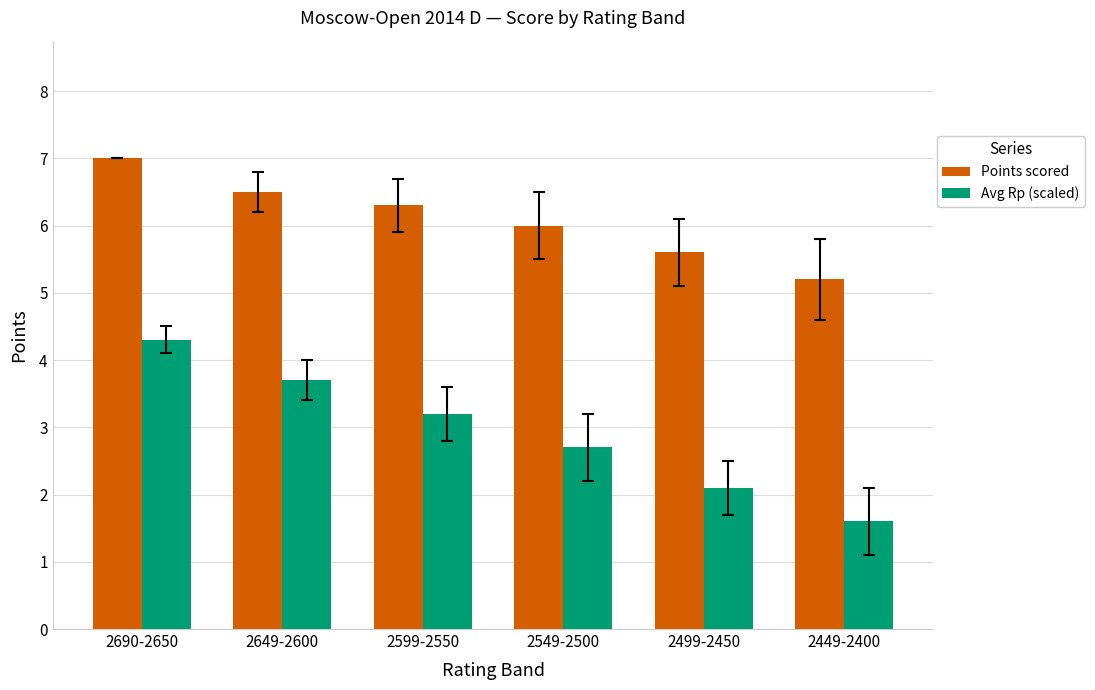

What is the average value of the Avg Rp (scaled) series?

2.9